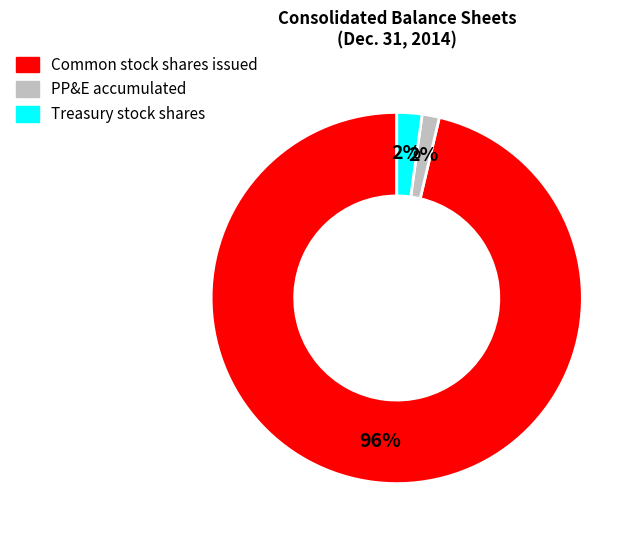

To the nearest percent, what is the combined percentage of Common stock shares issued and Treasury stock shares?

98%